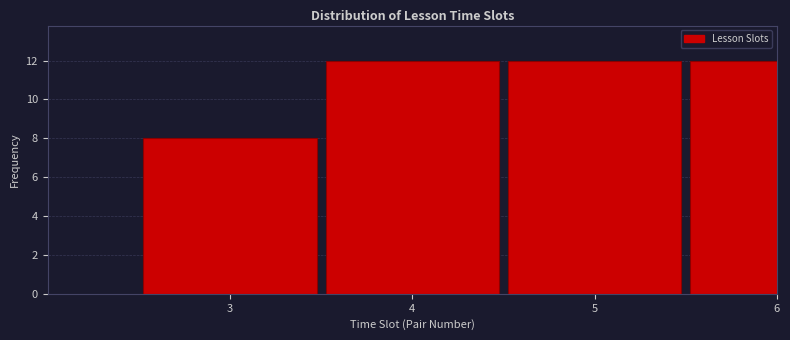

Reading left to right, list all the values displayed in this chart.

3=8	4=12	5=12	6=12